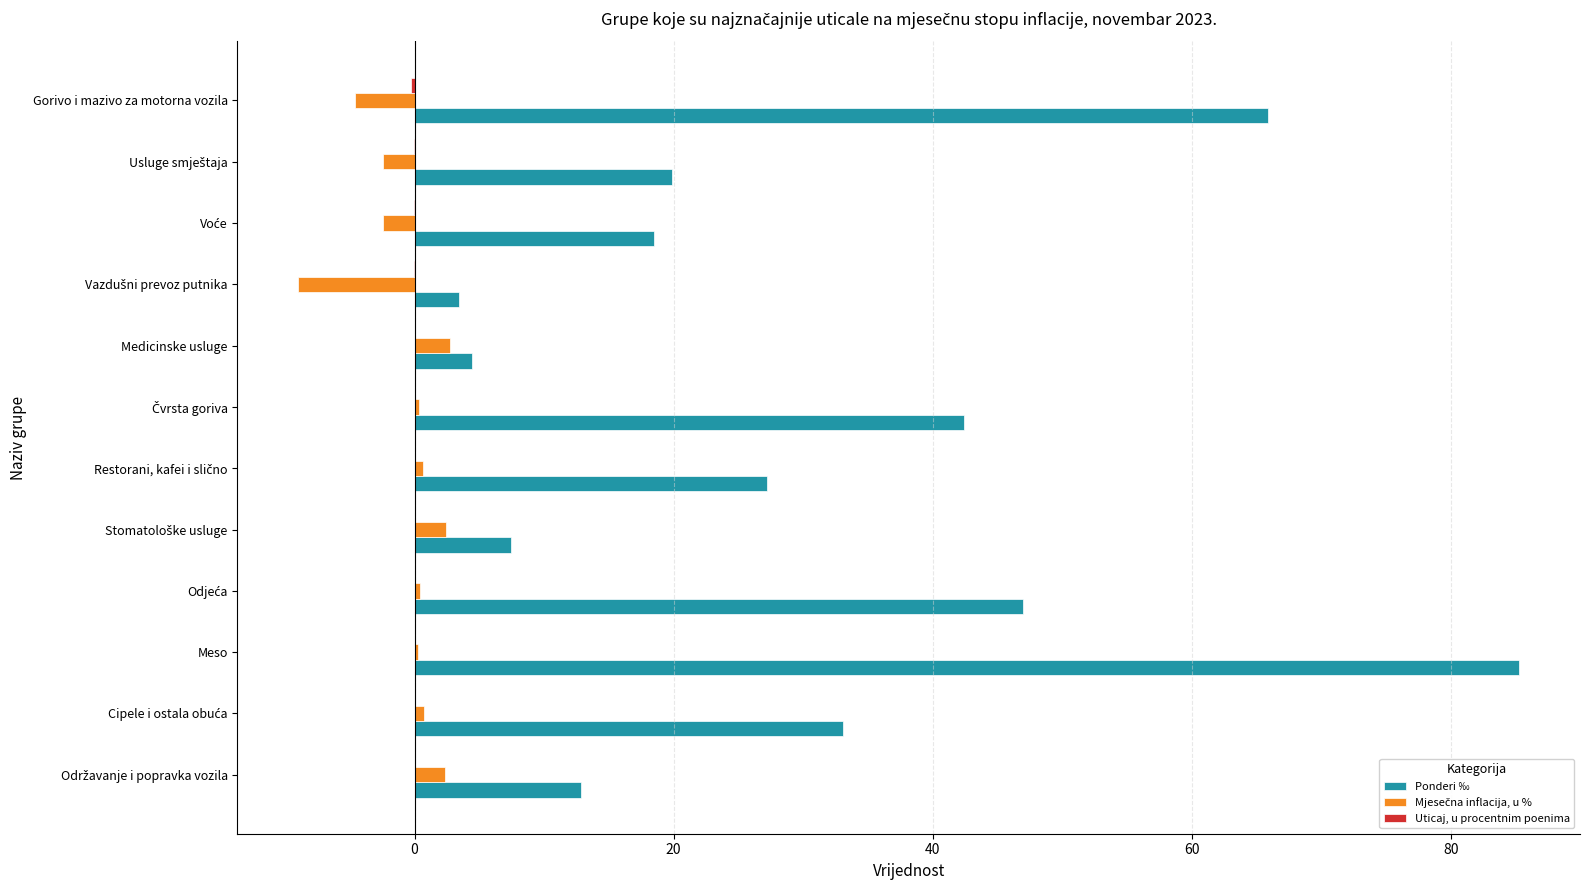

Which series has the largest total across all categories?

Ponderi ‰